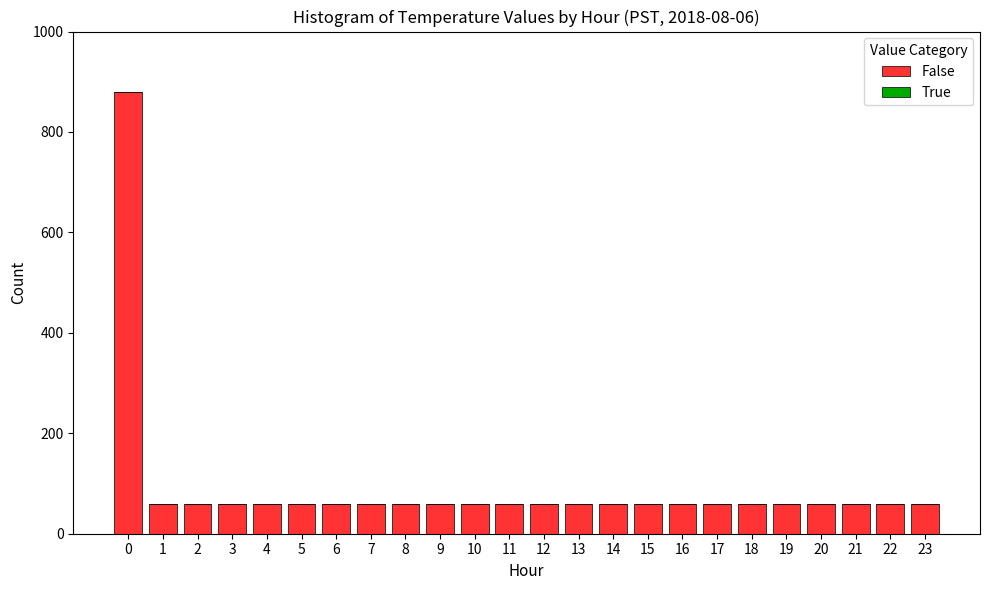

True or false: the data shows 60 at 22.

True